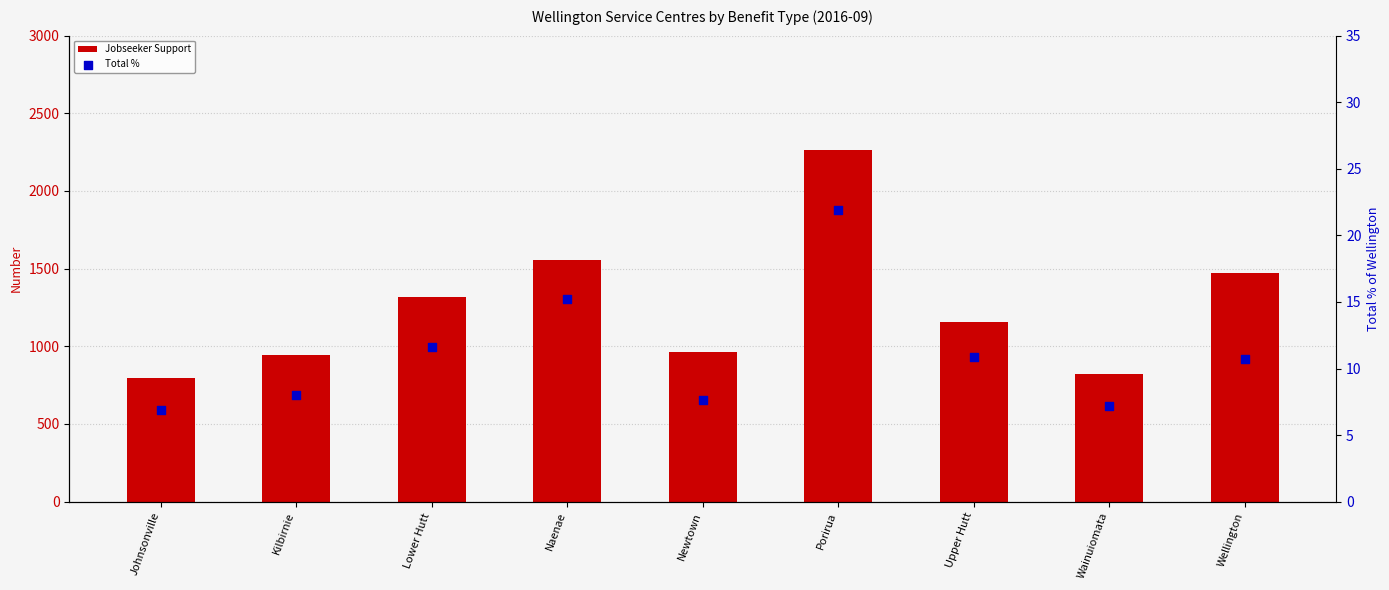

What is the total value across all series at Upper Hutt?

1169.9